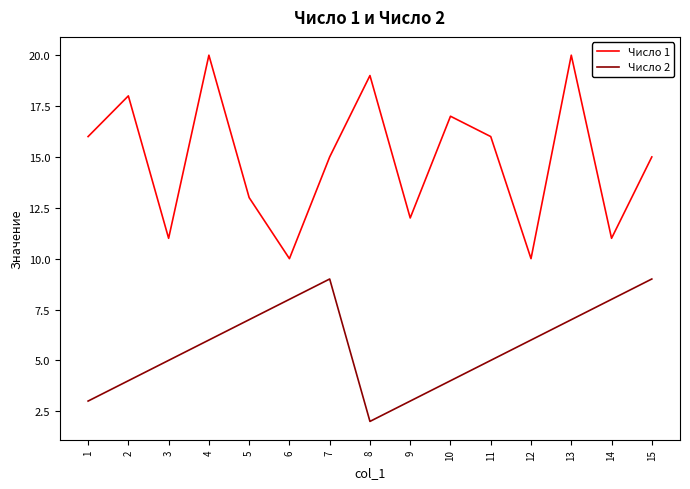

True or false: Число 1 has more than 2 points higher than both neighbors.

True